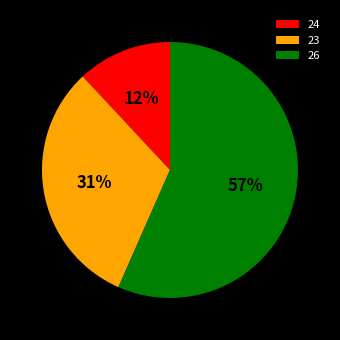

Which category has the biggest portion of the pie?

26